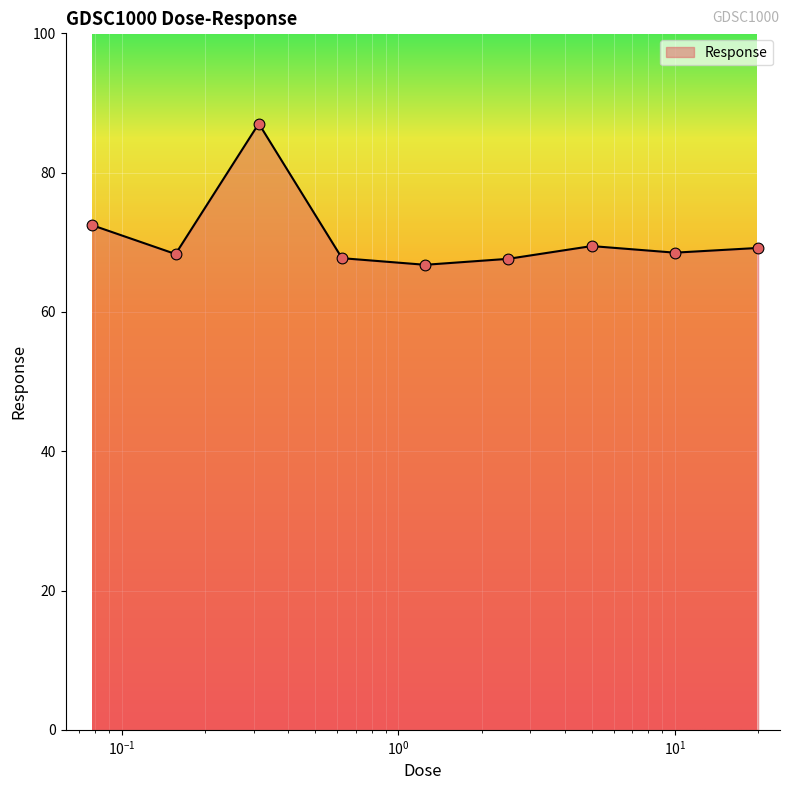

What is the maximum value shown in the chart?

87.0